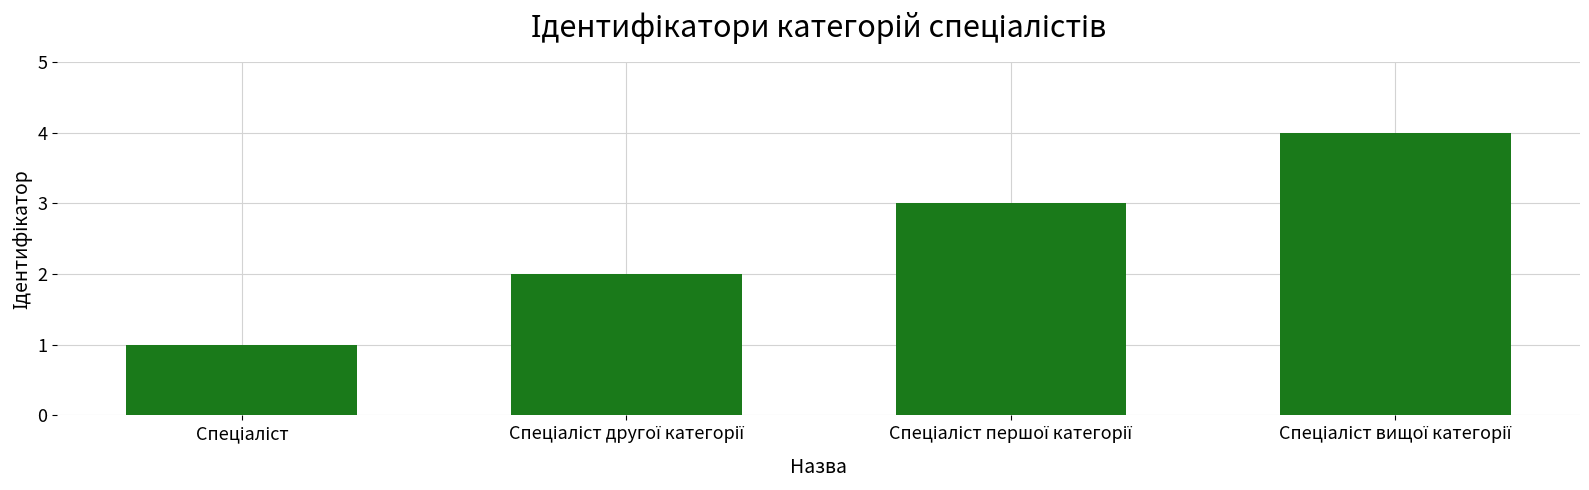

What is the difference between the maximum and minimum values?

3